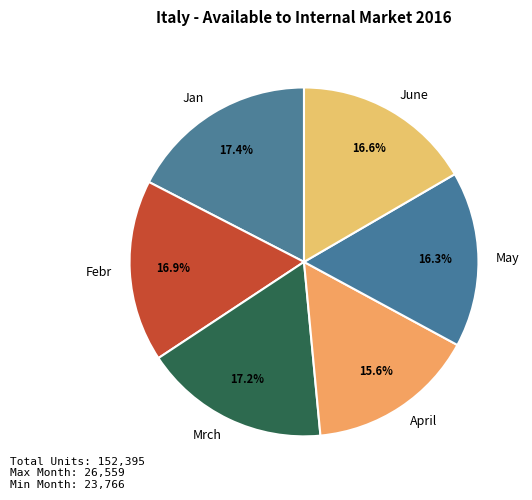

What is the smallest slice in the pie chart?

April